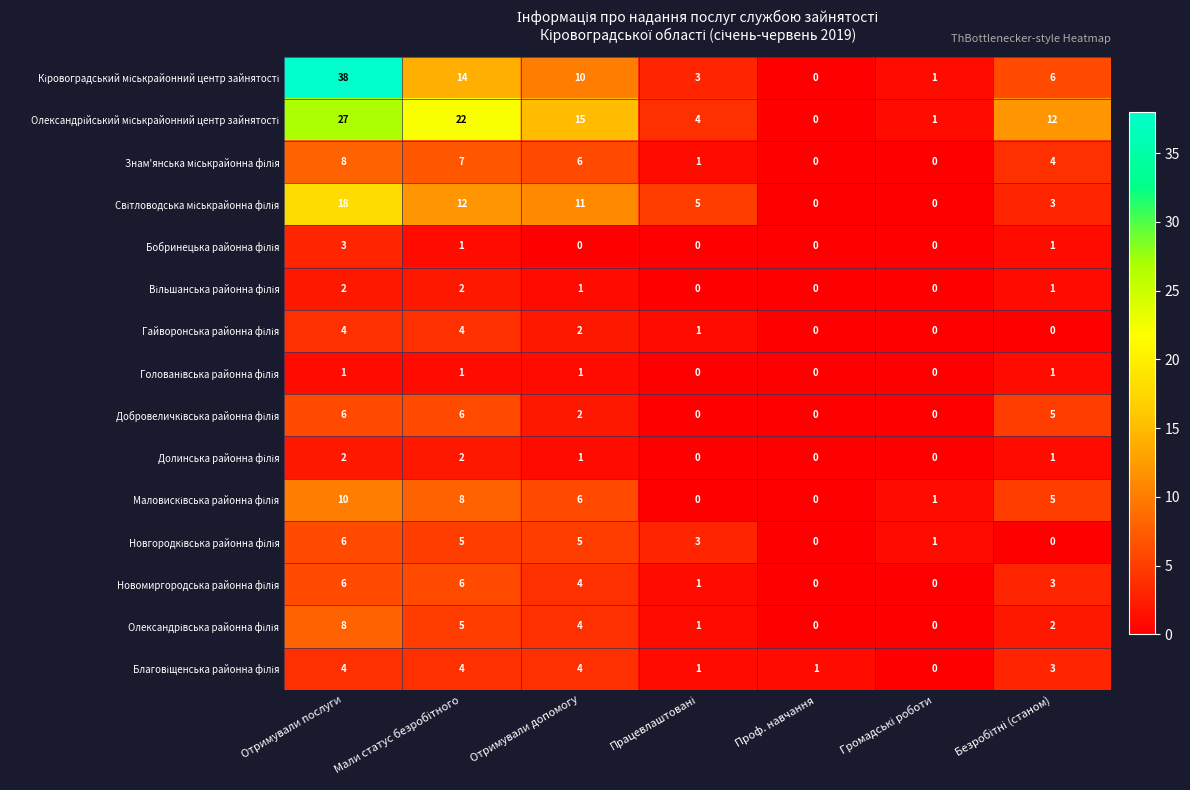

What is the difference between the highest and lowest values at Отримували допомогу?

15